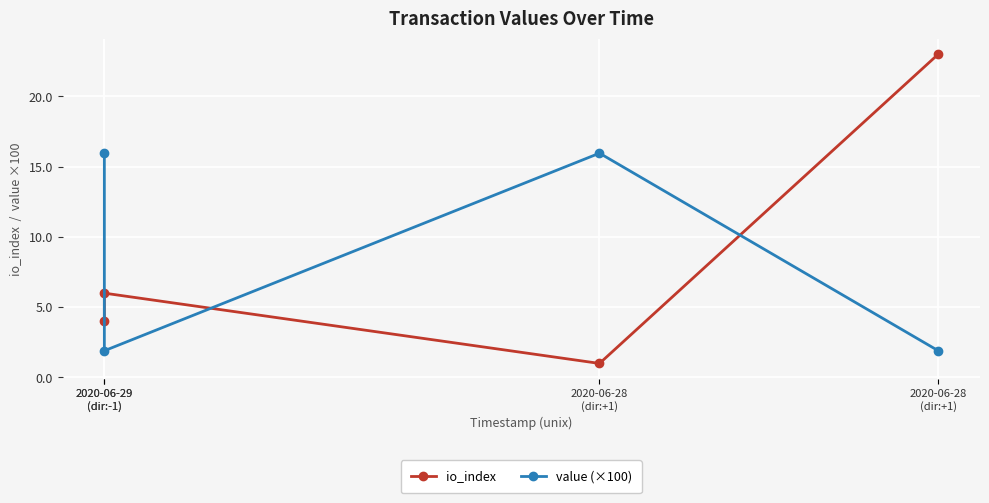

Which label corresponds to the largest value in the chart?

2020-06-28
(dir:+1)